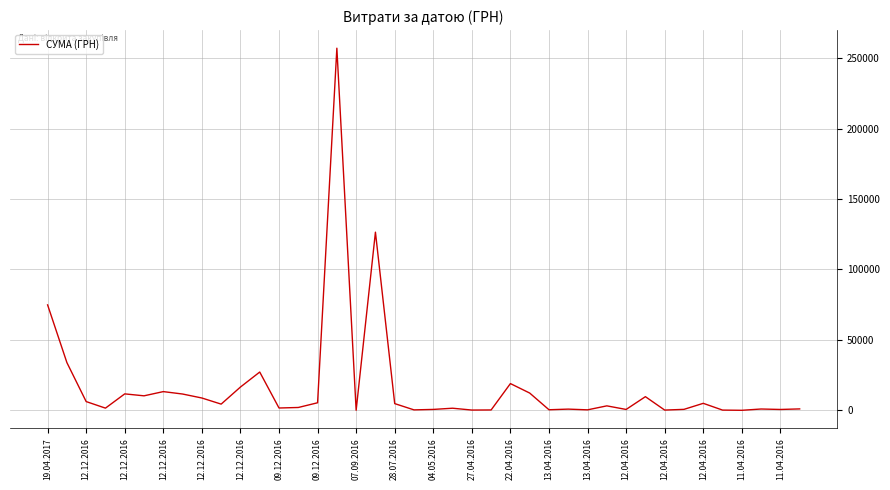

What is the difference between the maximum and minimum values?

257035.4